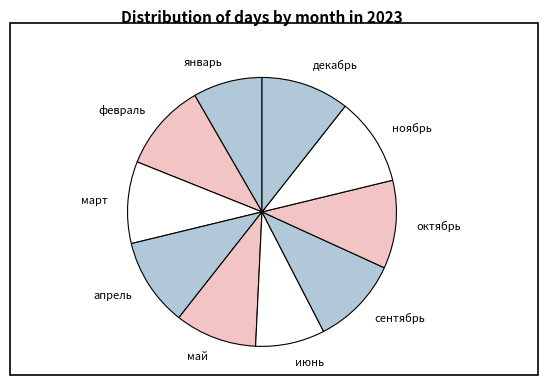

Is март the majority of the pie?

No